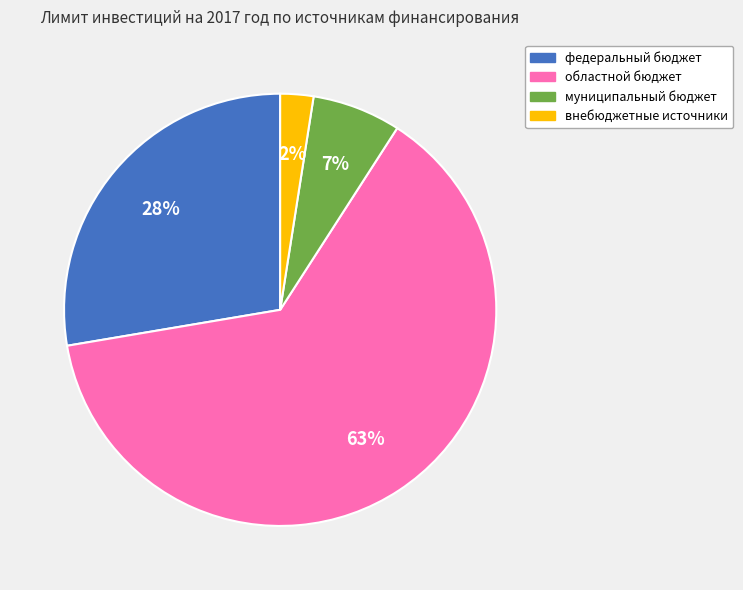

Rank the categories by value from lowest to highest.

внебюджетные источники, муниципальный бюджет, федеральный бюджет, областной бюджет